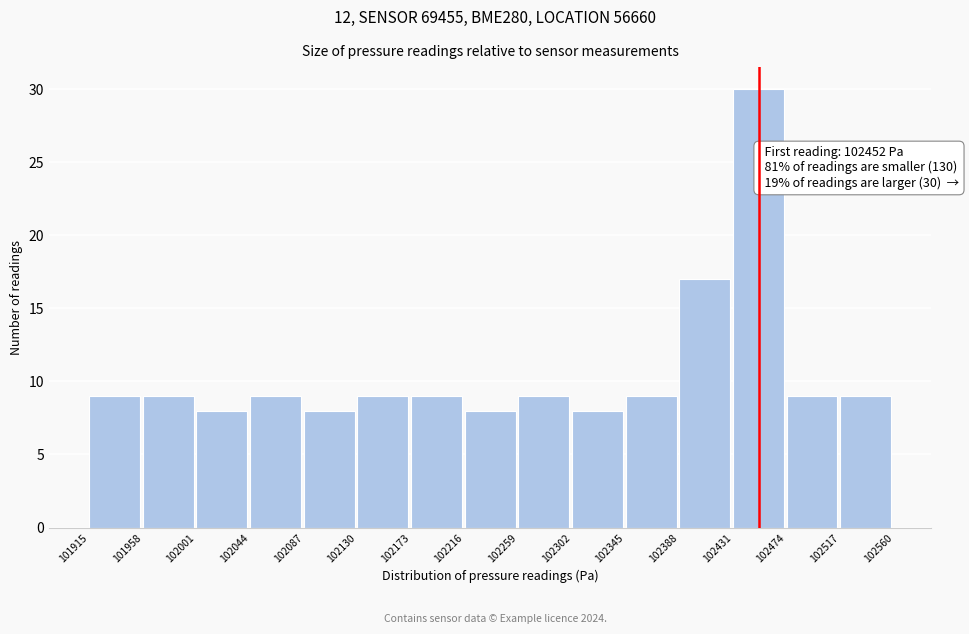

Over which range of the x-axis is the bar tallest?

102431 to 102474